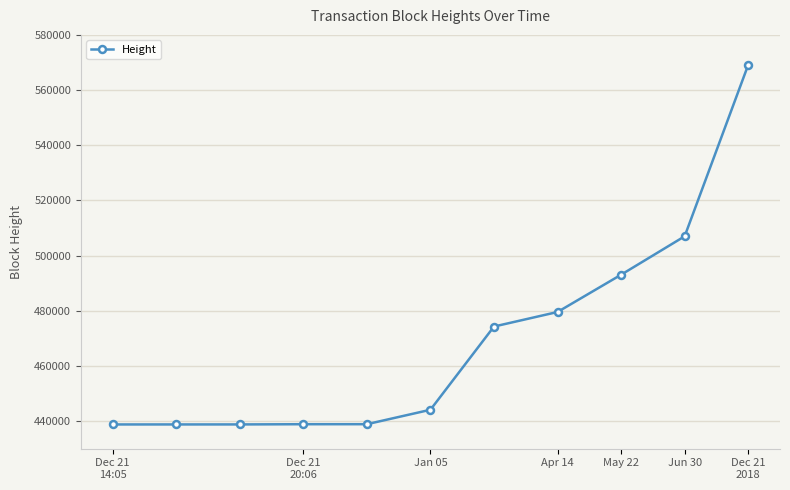

What is the value of the 5th point from the left?

438874